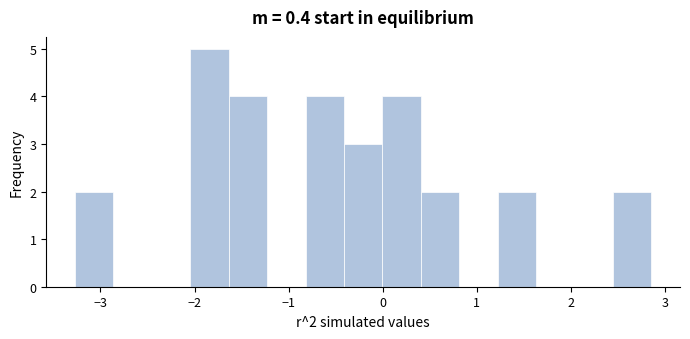

Over which range of the x-axis is the bar tallest?

-2.0 to -1.6